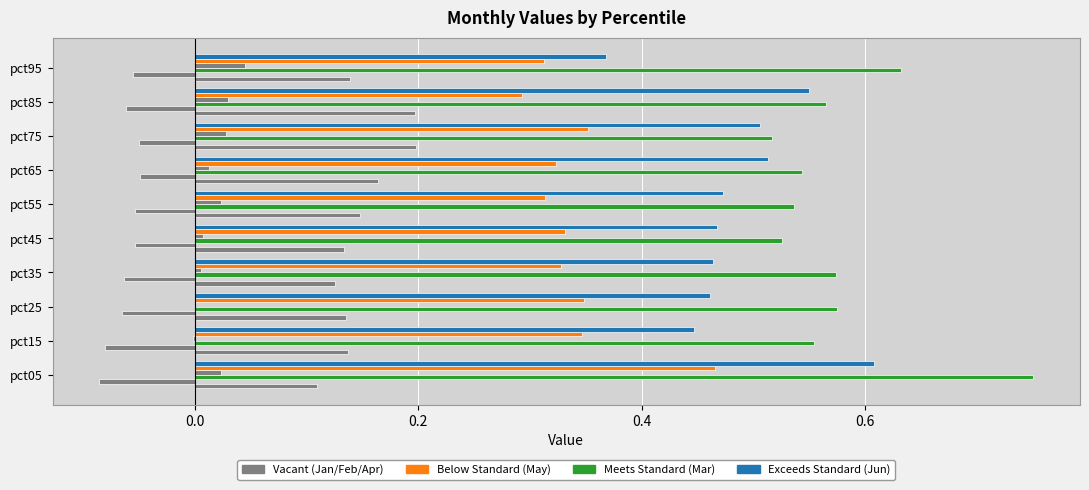

What is the value of the Jun bar at the 2nd from the left?

0.4